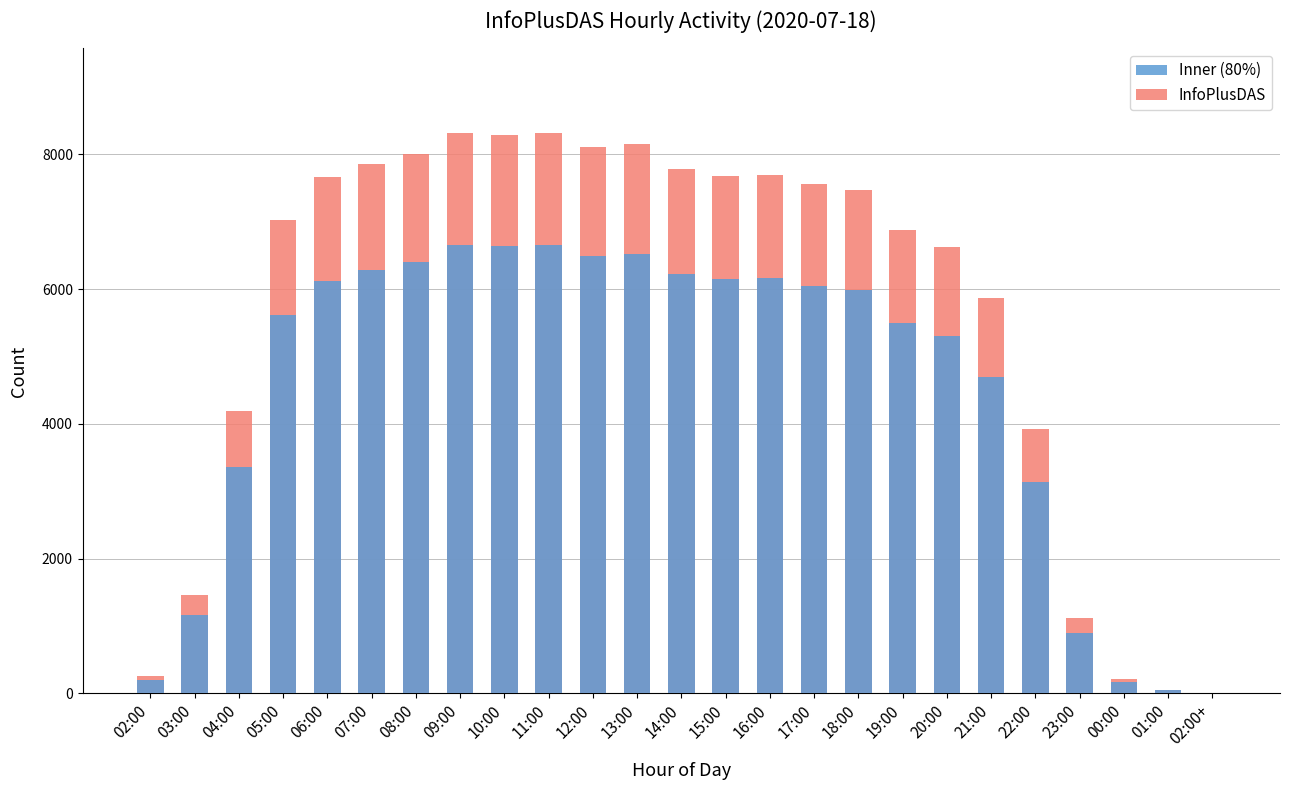

The value at 11:00 is 8322. True or false?

True